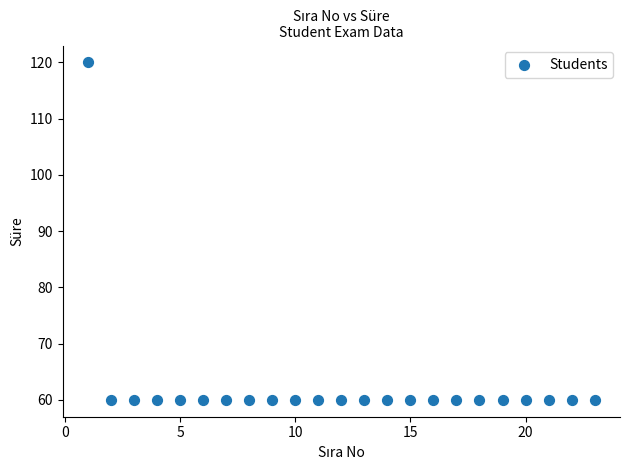

What is the range of X values (max minus min)?

22